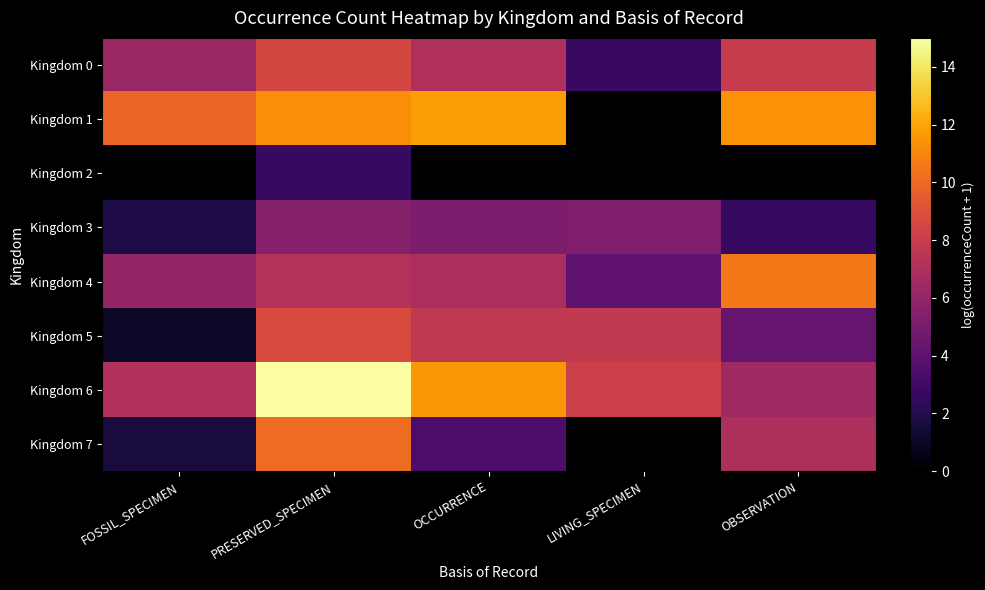

Reading left to right, list all the values displayed in this chart.

Kingdom 0: FOSSIL_SPECIMEN=6.2	PRESERVED_SPECIMEN=8.5	OCCURRENCE=7.0	LIVING_SPECIMEN=2.7	OBSERVATION=8.0
Kingdom 1: FOSSIL_SPECIMEN=9.9	PRESERVED_SPECIMEN=11.3	OCCURRENCE=11.8	LIVING_SPECIMEN=0.0	OBSERVATION=11.4
Kingdom 2: FOSSIL_SPECIMEN=0.0	PRESERVED_SPECIMEN=2.6	OCCURRENCE=0.0	LIVING_SPECIMEN=0.0	OBSERVATION=0.0
Kingdom 3: FOSSIL_SPECIMEN=1.8	PRESERVED_SPECIMEN=5.5	OCCURRENCE=5.1	LIVING_SPECIMEN=5.2	OBSERVATION=2.6
Kingdom 4: FOSSIL_SPECIMEN=6.1	PRESERVED_SPECIMEN=7.2	OCCURRENCE=6.9	LIVING_SPECIMEN=4.1	OBSERVATION=10.6
Kingdom 5: FOSSIL_SPECIMEN=1.1	PRESERVED_SPECIMEN=8.7	OCCURRENCE=7.7	LIVING_SPECIMEN=7.8	OBSERVATION=4.3
Kingdom 6: FOSSIL_SPECIMEN=7.1	PRESERVED_SPECIMEN=15.0	OCCURRENCE=11.6	LIVING_SPECIMEN=8.2	OBSERVATION=6.4
Kingdom 7: FOSSIL_SPECIMEN=1.6	PRESERVED_SPECIMEN=10.1	OCCURRENCE=3.4	LIVING_SPECIMEN=0.0	OBSERVATION=6.9